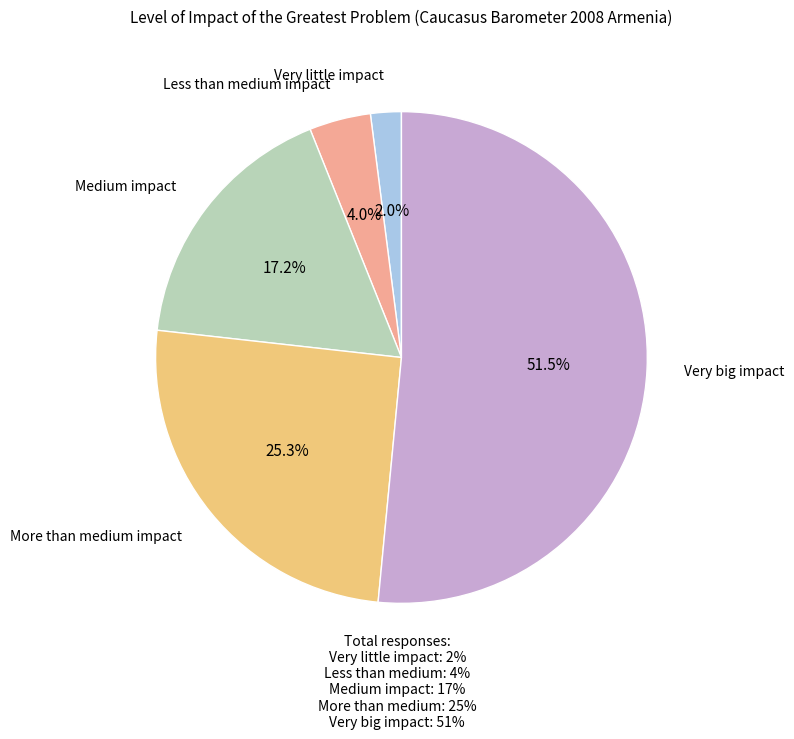

Rank the categories by value from lowest to highest.

Very little impact, Less than medium impact, Medium impact, More than medium impact, Very big impact